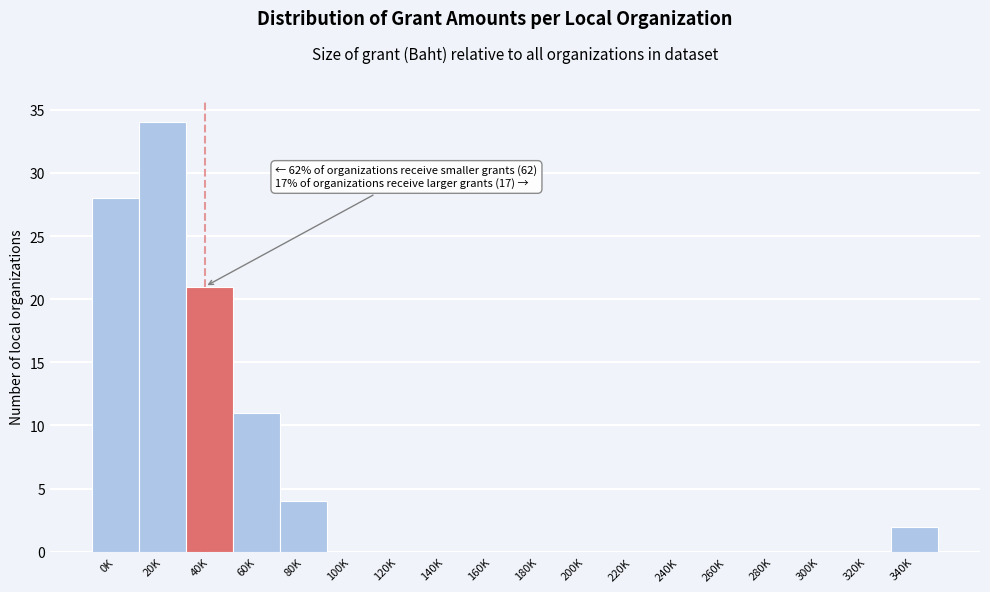

Reading right to left, list all the values displayed in this chart.

340K=2	320K=0	300K=0	280K=0	260K=0	240K=0	220K=0	200K=0	180K=0	160K=0	140K=0	120K=0	100K=0	80K=4	60K=11	40K=21	20K=34	0K=28